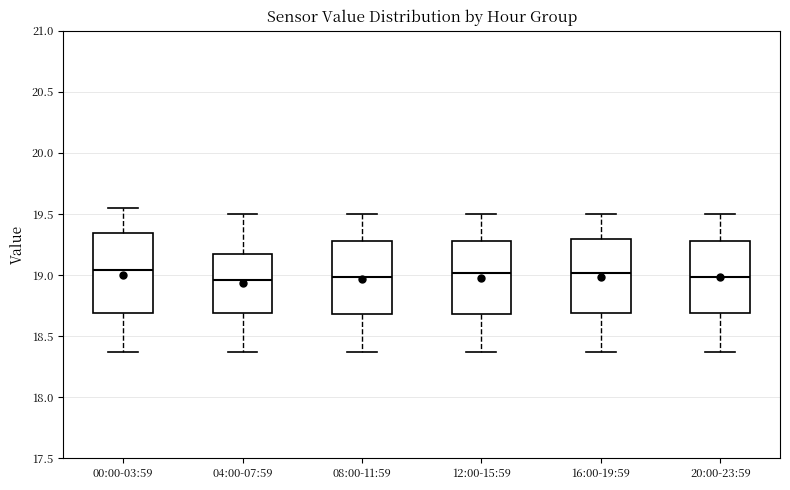

Where is the upper edge of the box for 12:00-15:59 on the y-axis? The values are not printed on the chart, so give them approximately, as read against the axis.

19.30